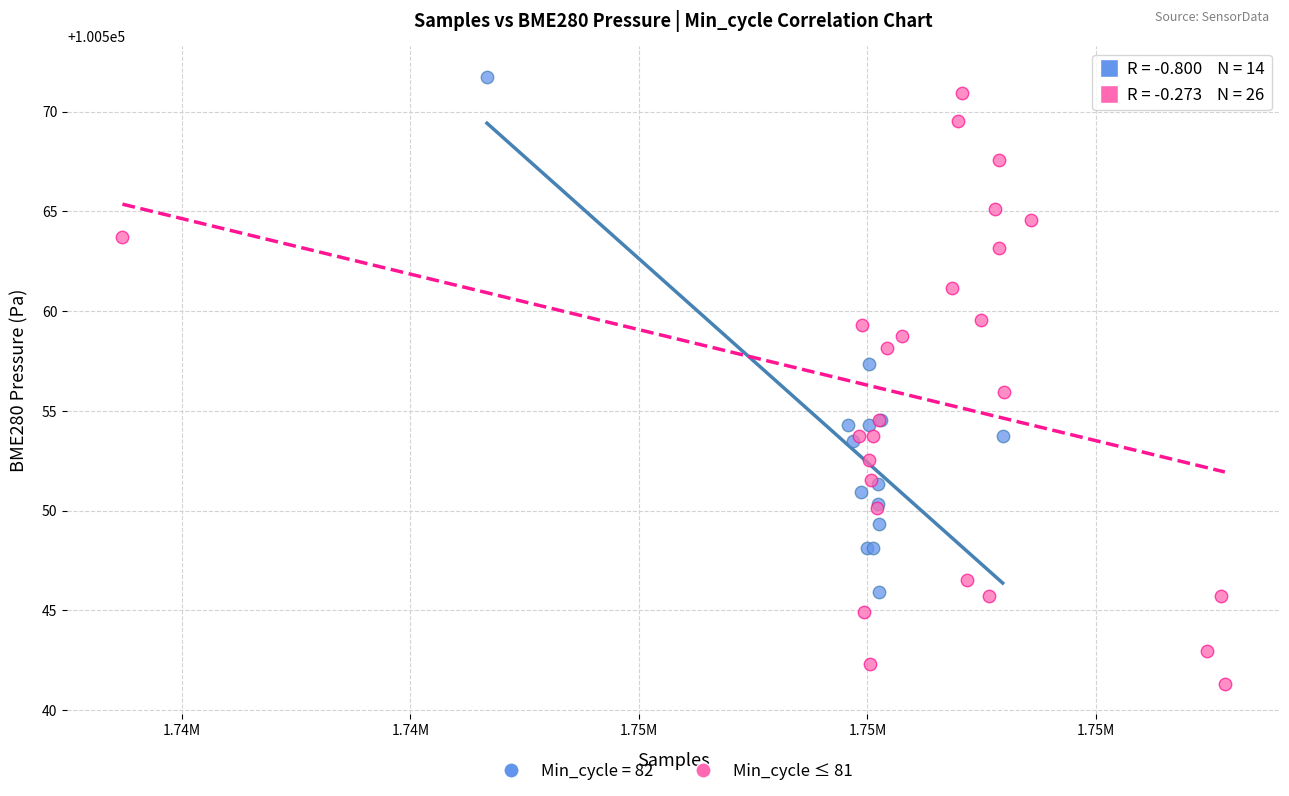

Which series has the widest spread of Y values?

Min_cycle ≤ 81